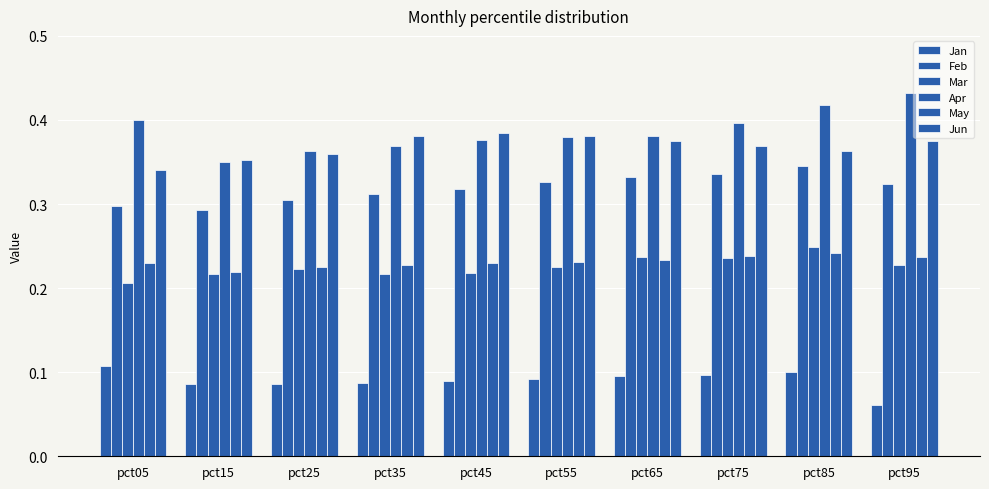

Reading left to right, list all the values displayed in this chart.

Jan: 0.1	0.1	0.1	0.1	0.1	0.1	0.1	0.1	0.1	0.1
Feb: 0.3	0.3	0.3	0.3	0.3	0.3	0.3	0.3	0.3	0.3
Mar: 0.2	0.2	0.2	0.2	0.2	0.2	0.2	0.2	0.2	0.2
Apr: 0.4	0.4	0.4	0.4	0.4	0.4	0.4	0.4	0.4	0.4
May: 0.2	0.2	0.2	0.2	0.2	0.2	0.2	0.2	0.2	0.2
Jun: 0.3	0.4	0.4	0.4	0.4	0.4	0.4	0.4	0.4	0.4